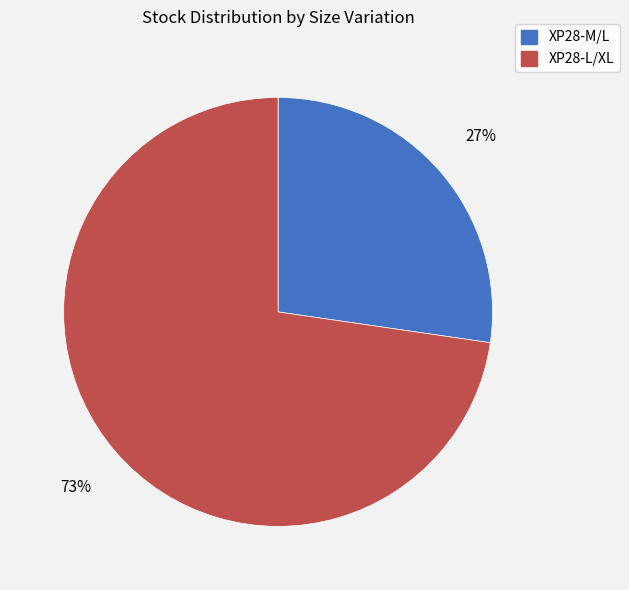

How many slices are in this pie chart?

2